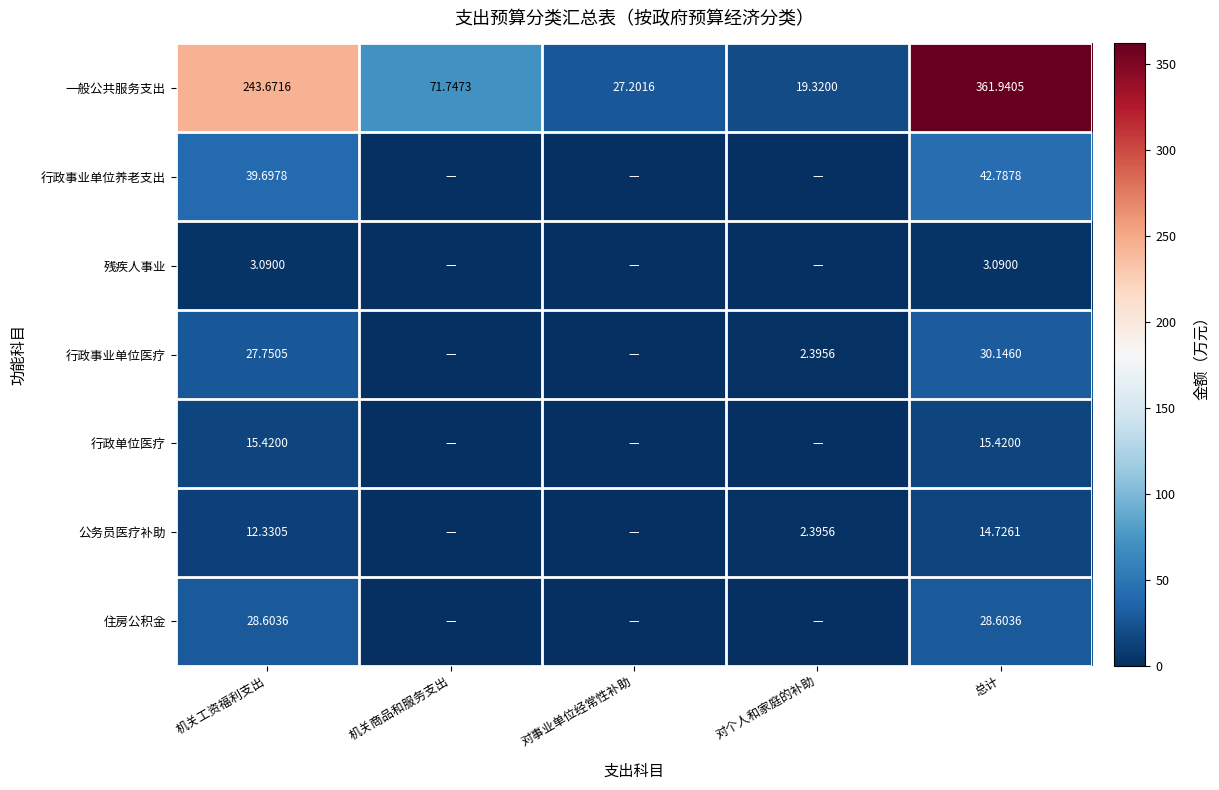

List the labels in order of 一般公共服务支出 value, smallest first.

对个人和家庭的补助, 对事业单位经常性补助, 机关商品和服务支出, 机关工资福利支出, 总计